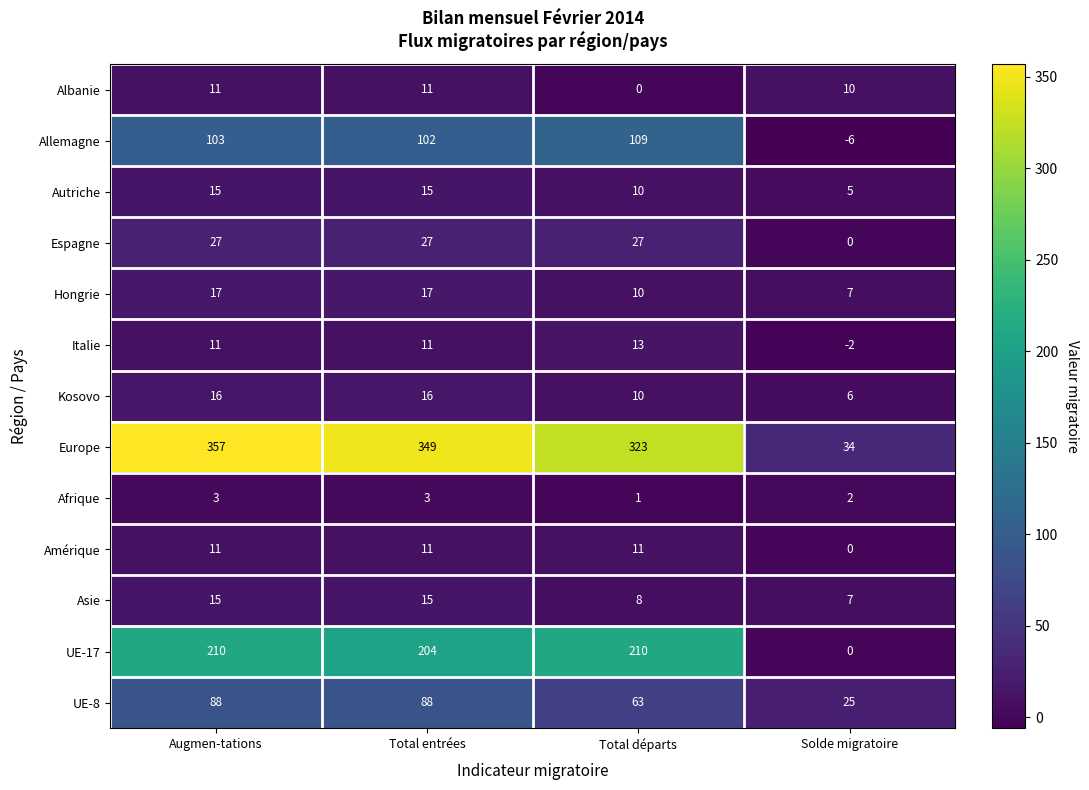

What is the spread (max minus min) of values at Augmen-tations?

354